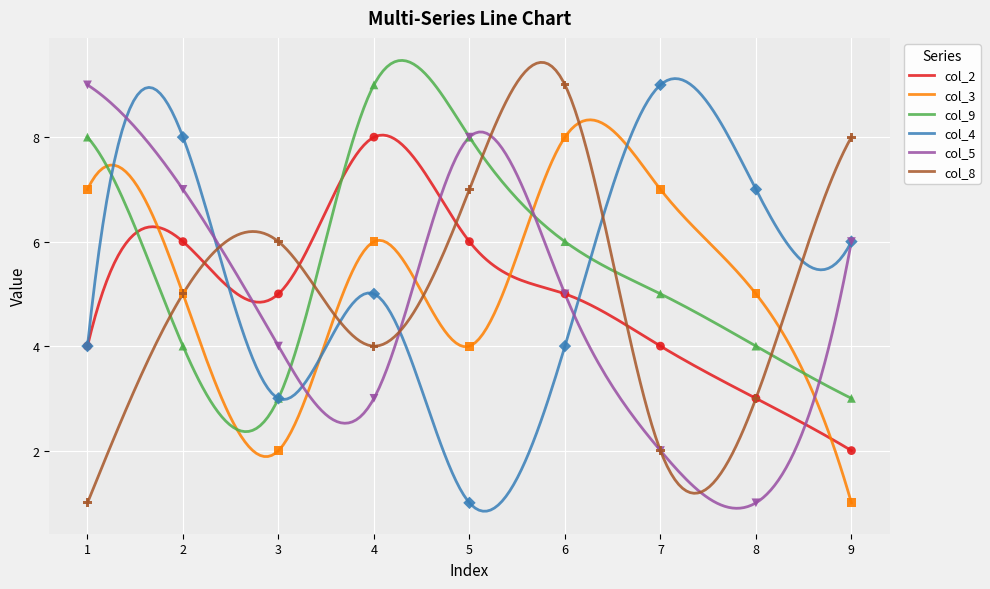

Which series reaches the maximum Y coordinate?

col_9